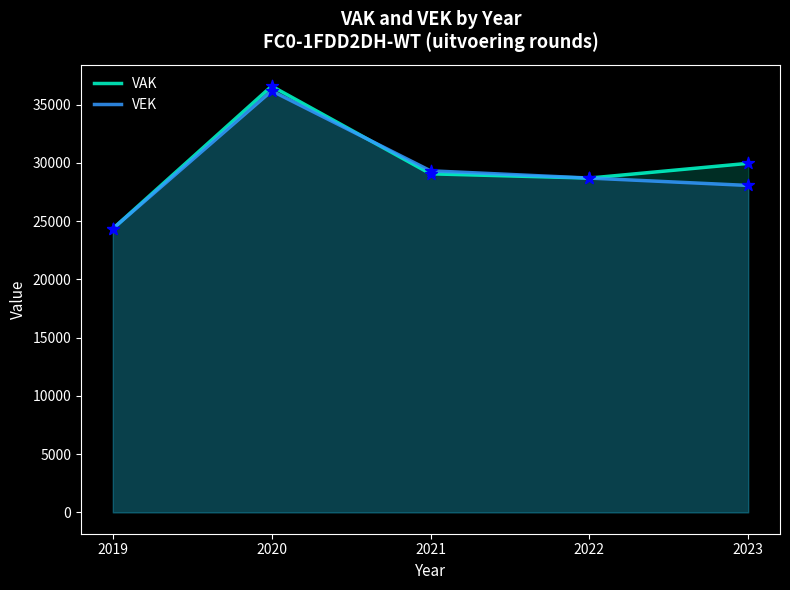

What are all the series names shown in the legend?

VAK, VEK